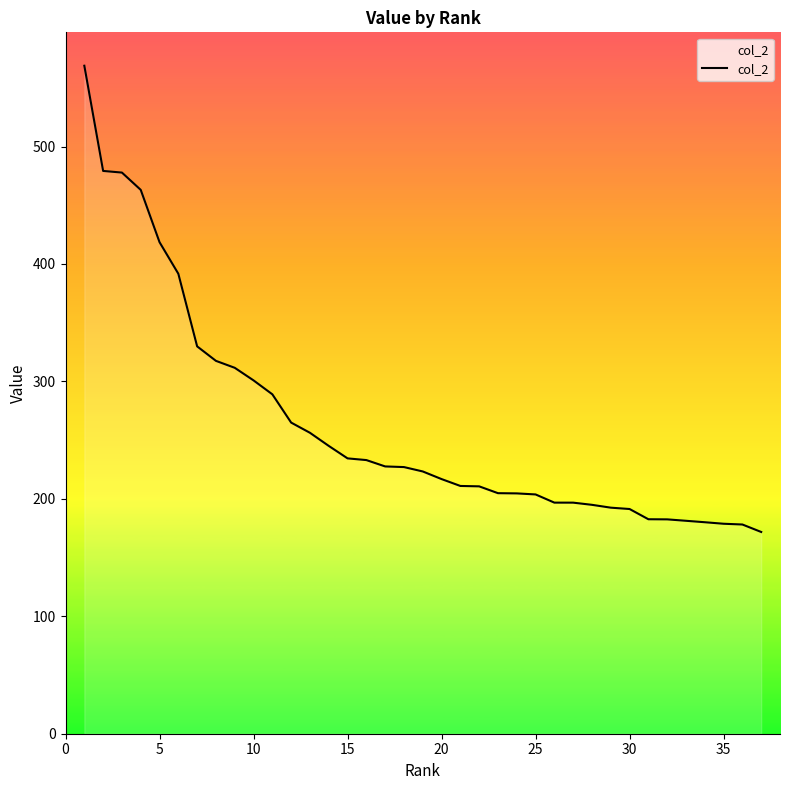

What is the minimum value shown in the chart?

171.8